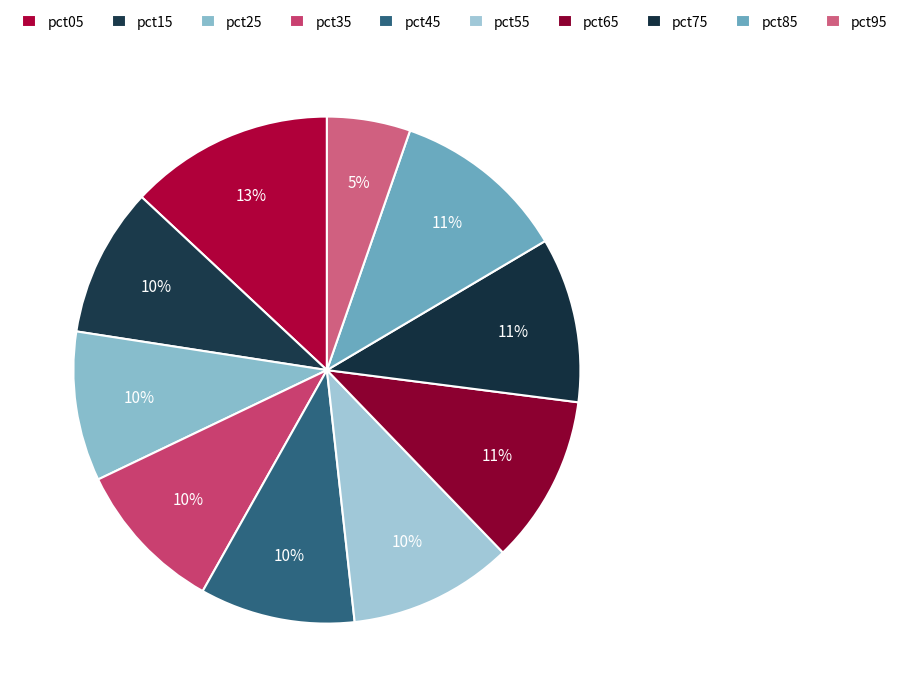

Which category has the biggest portion of the pie?

pct05